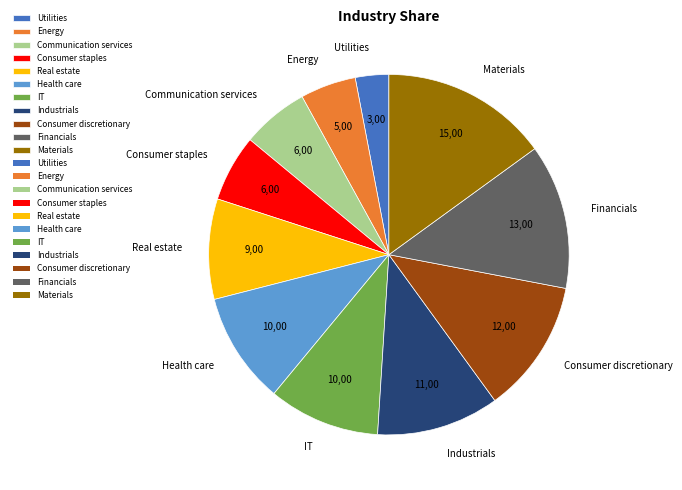

The Communication services slice represents 6% of the pie. True or false?

True